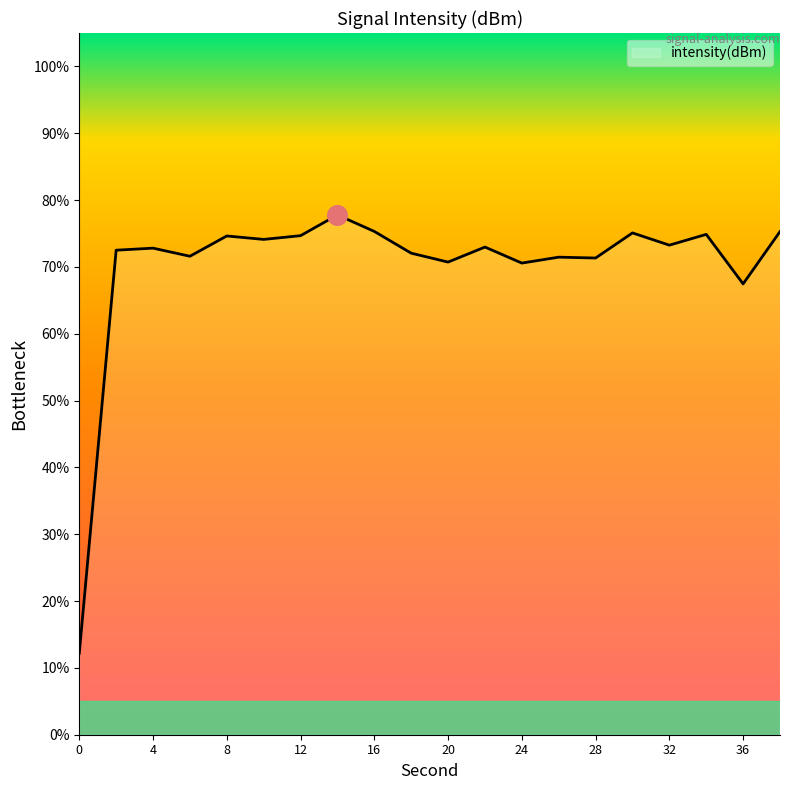

What is the maximum value shown in the chart?

77.8